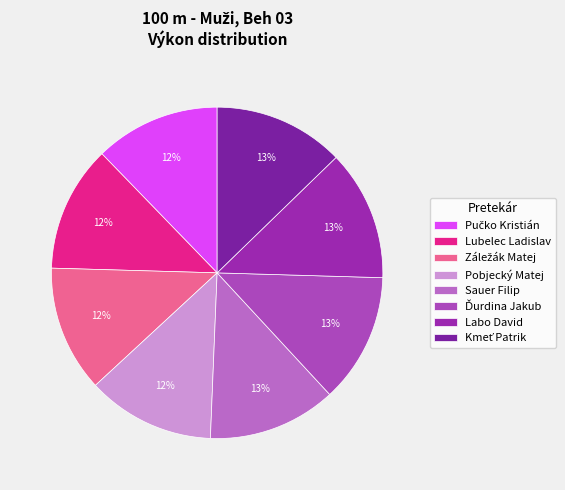

Does Pobjecký Matej account for over 50% of the chart?

No